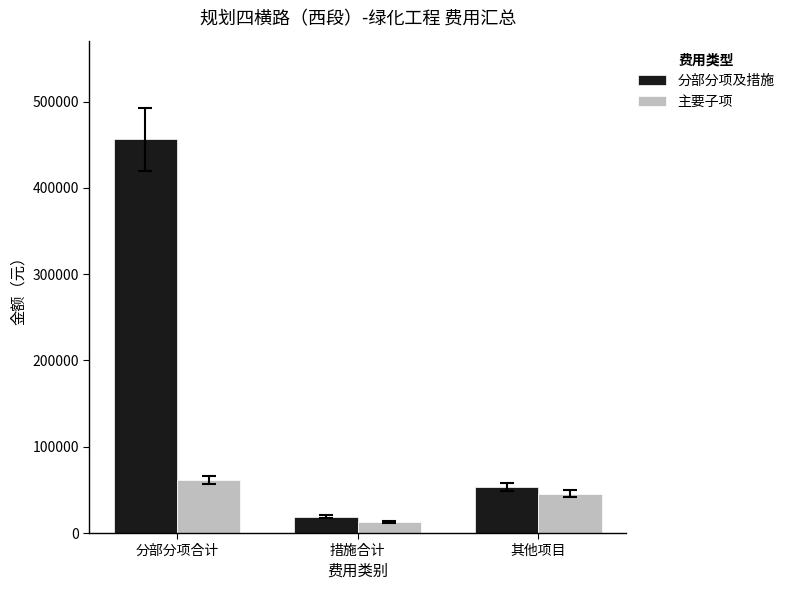

How many values in the 主要子项 series exceed 45659?

2